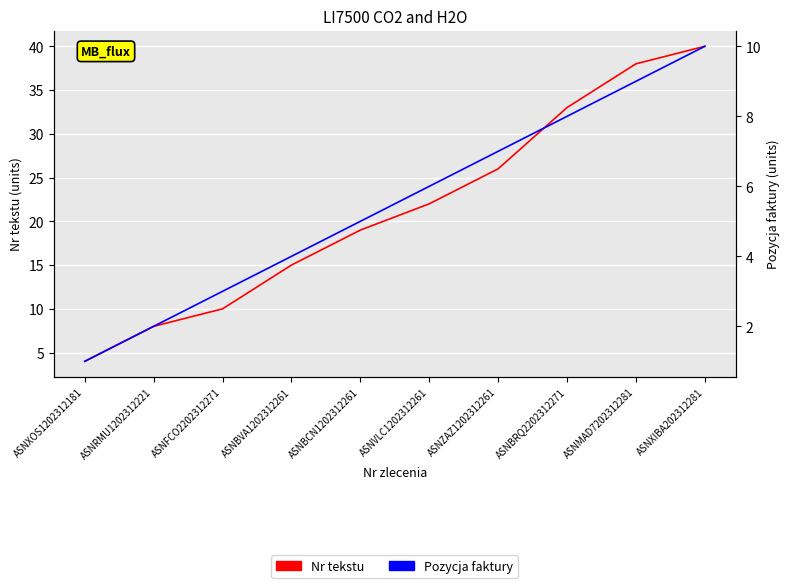

How many distinct data groups are displayed?

2